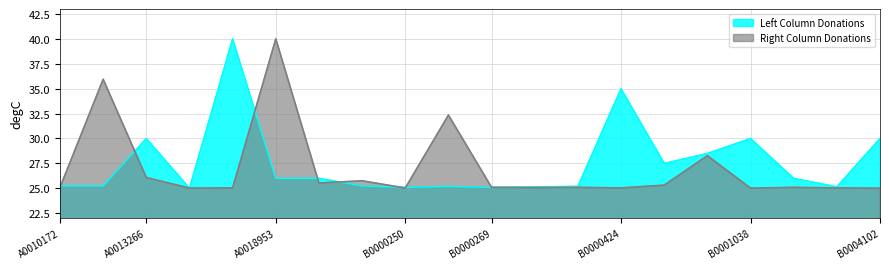

What are all the series names shown in the legend?

Left Column Donations, Right Column Donations